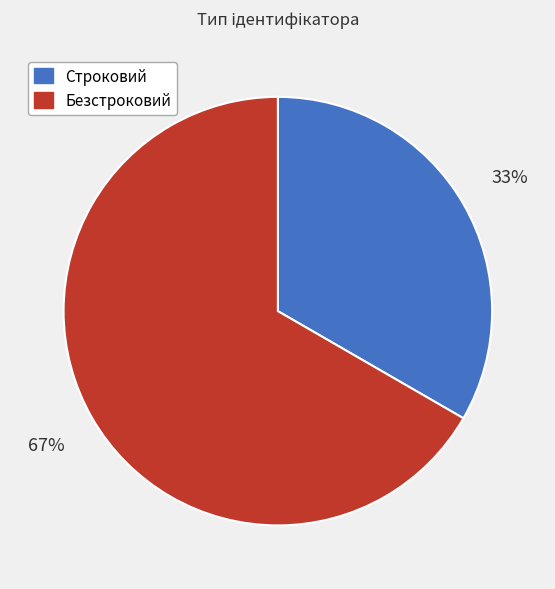

Which category has the biggest portion of the pie?

Безстроковий